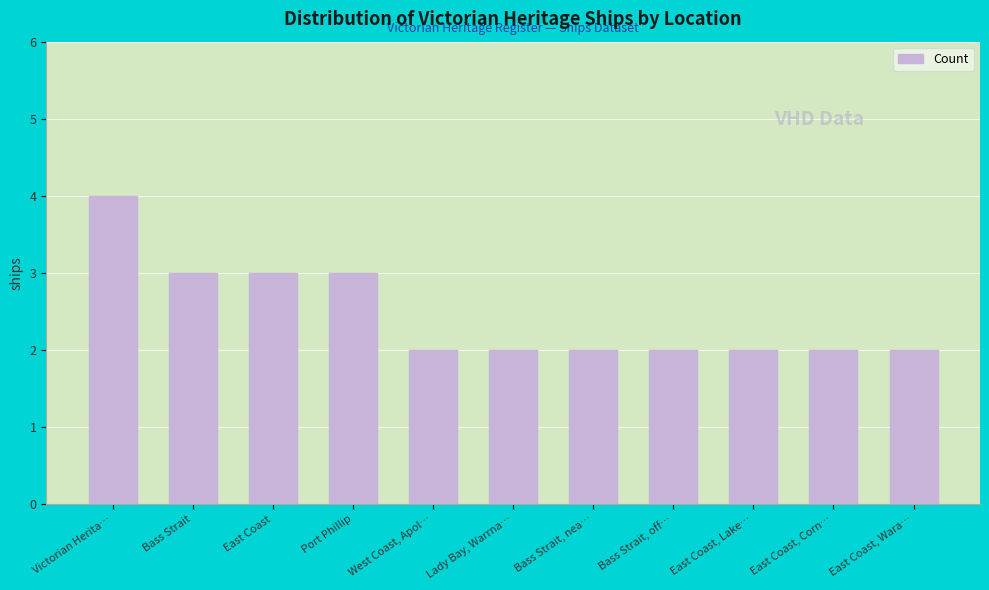

Approximately how many times larger is the value at East Coast, Wara… compared to West Coast, Apol…?

1.0